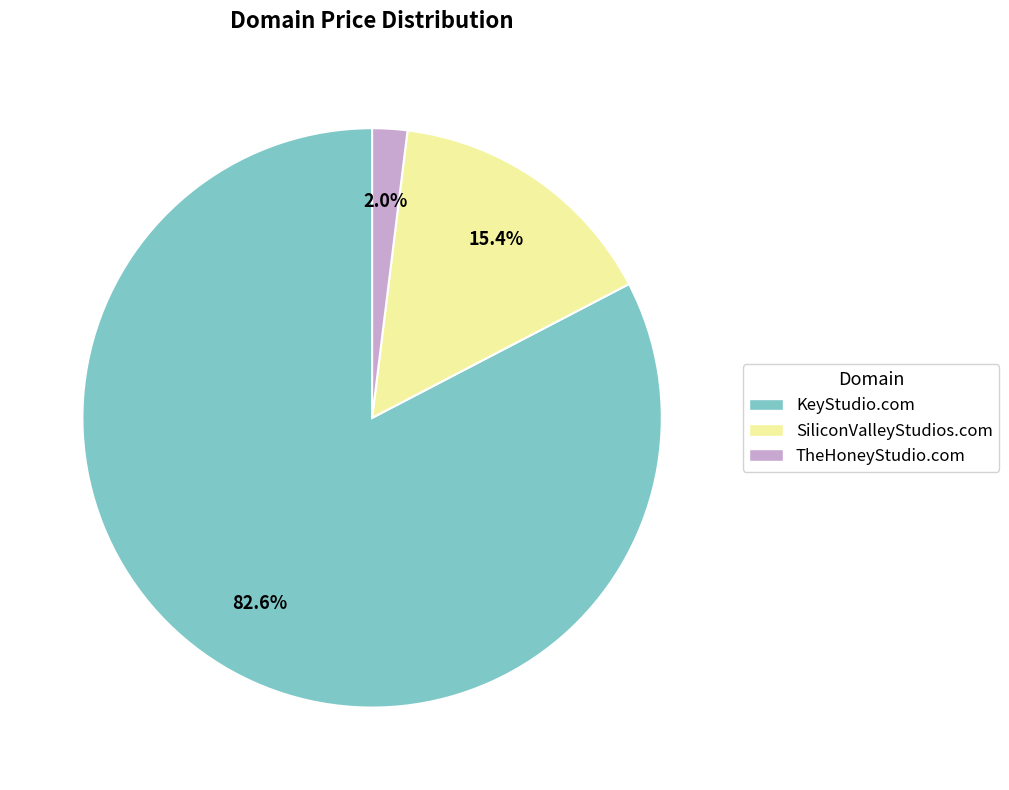

Which category accounts for the majority?

KeyStudio.com